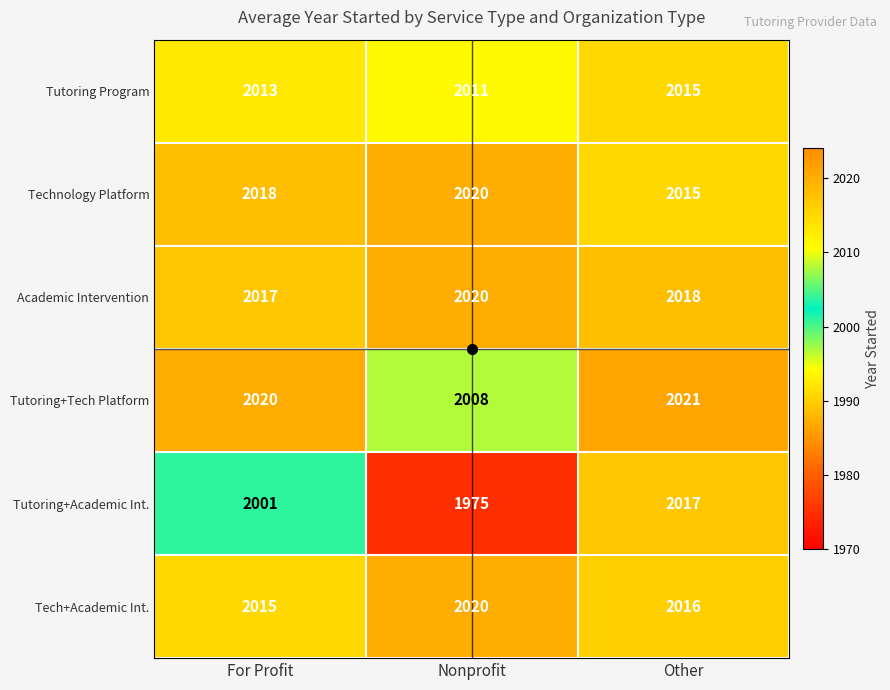

Which series has the widest spread of values?

Tutoring+Academic Int.